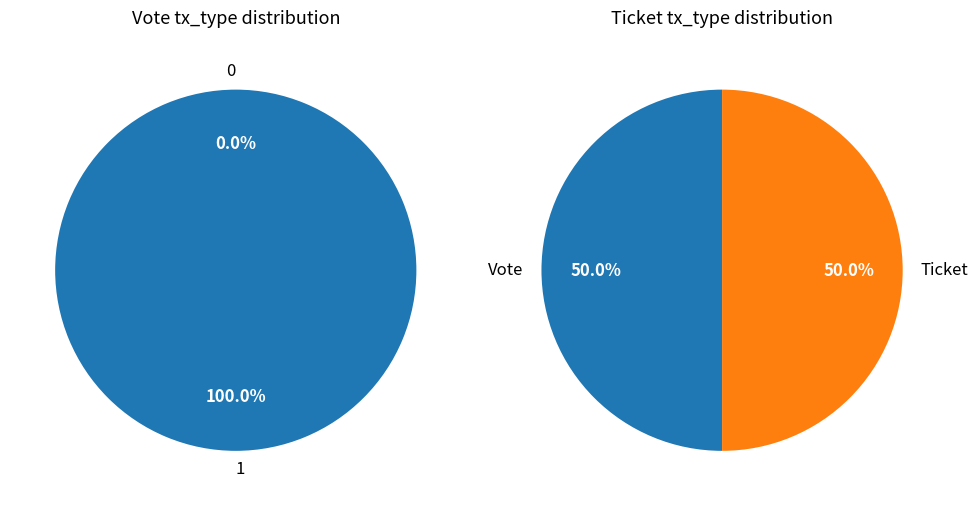

Which slice is the largest?

1